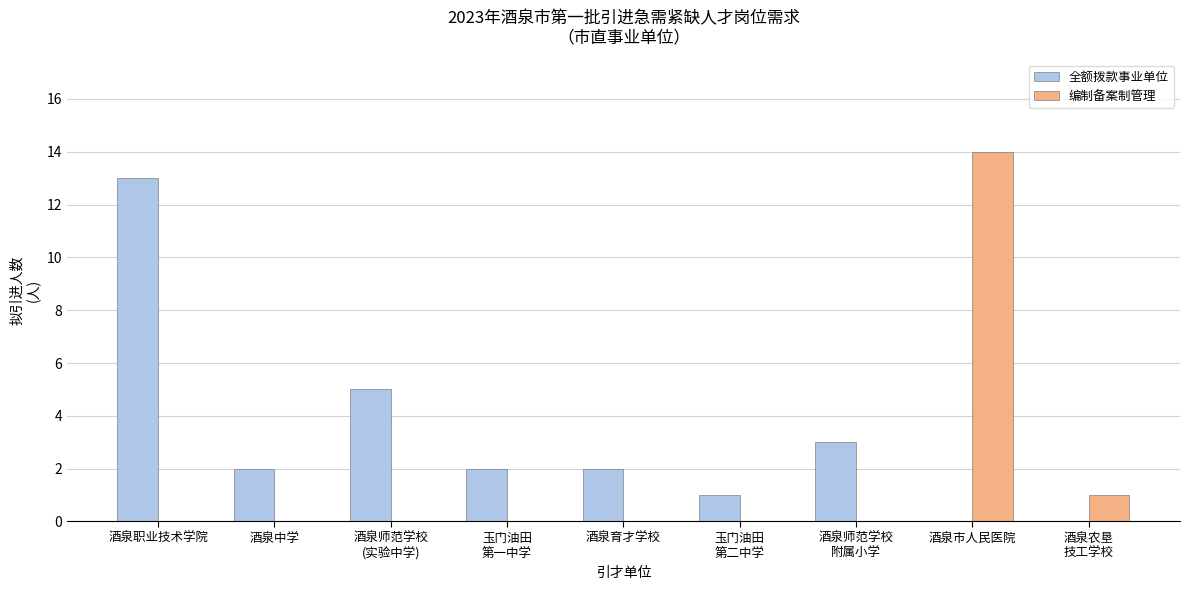

Count the number of data series in this chart.

2